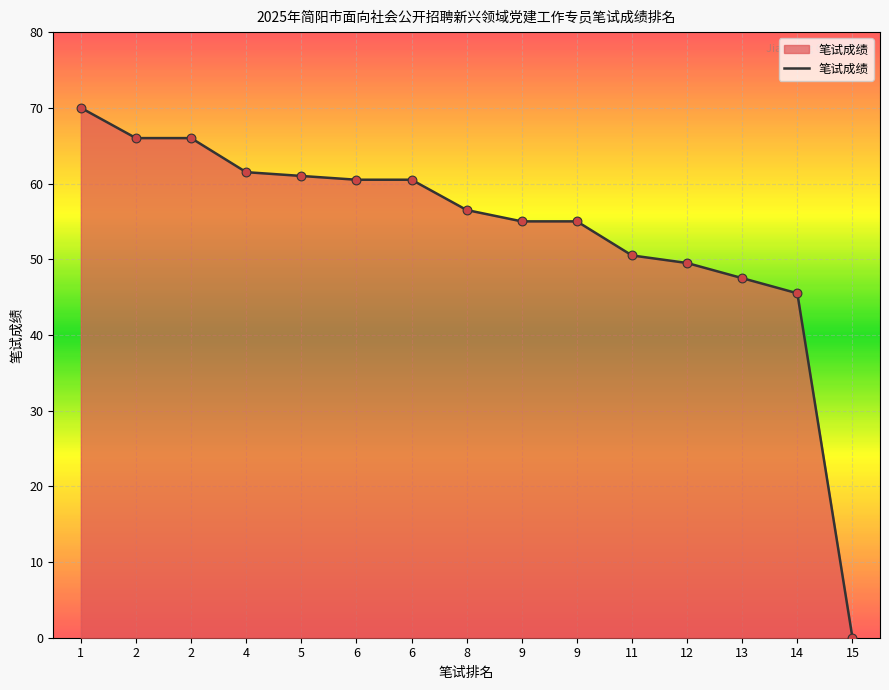

Which has a higher value, 2 or 1?

1